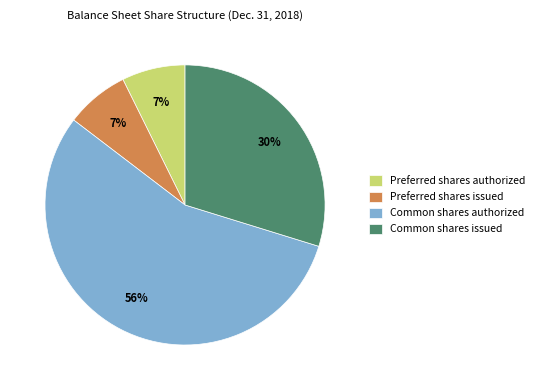

Combined, do Common shares issued and Preferred shares issued account for over 50%?

No